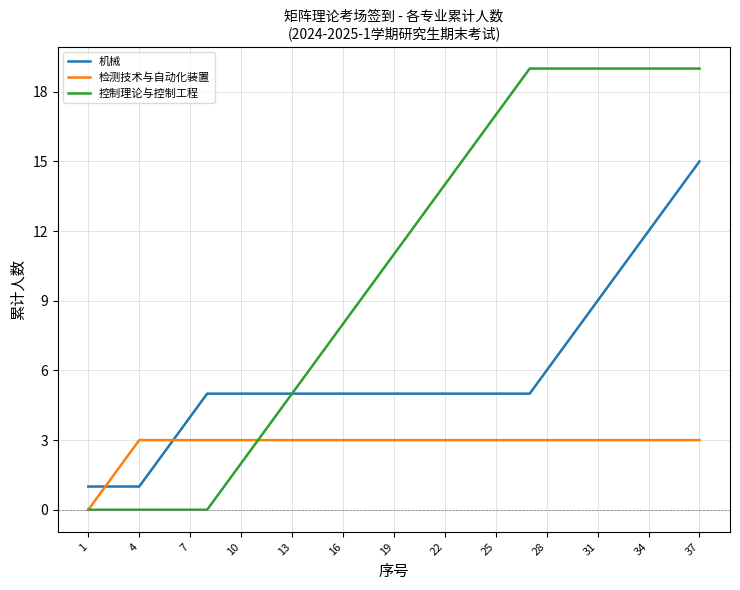

Which series has the largest total across all categories?

控制理论与控制工程